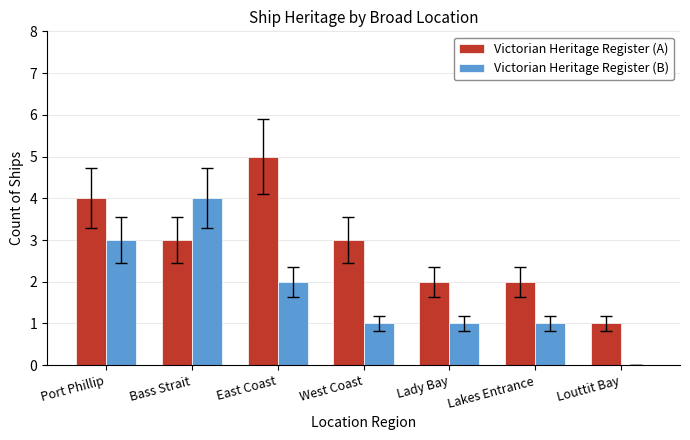

The value of Victorian Heritage Register (A) at East Coast is 2. True or false?

False